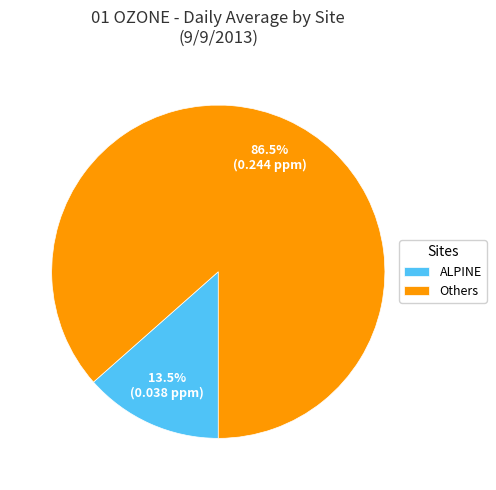

Is there a majority slice in this chart?

Yes